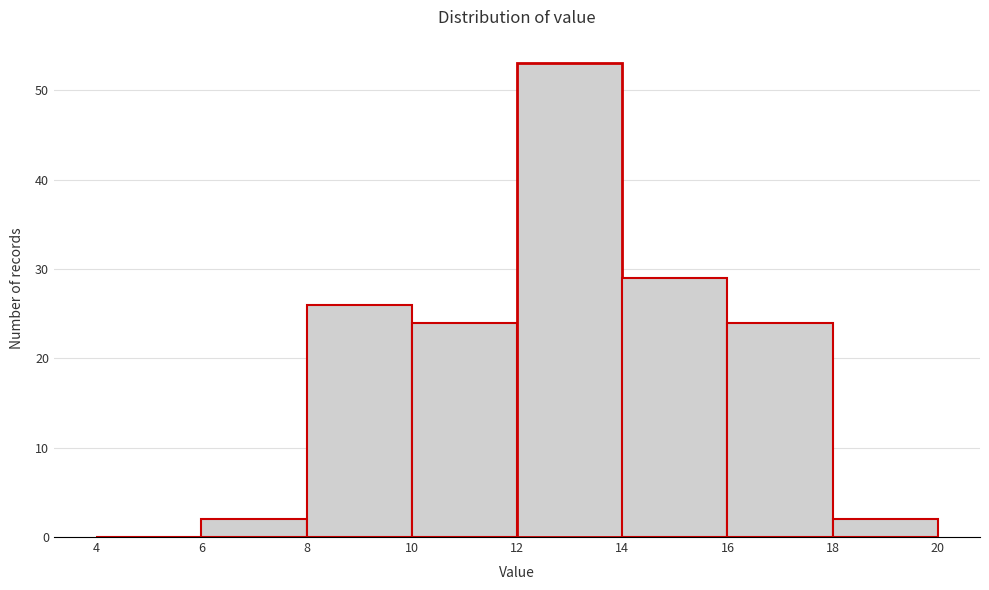

Reading left to right, list every bar in this chart as the range it spans on the x-axis followed by its height. The values are not printed on the chart, so give them approximately, as read against the axis.

4 to 6: 0
6 to 8: 2
8 to 10: 26
10 to 12: 24
12 to 14: 53
14 to 16: 29
16 to 18: 24
18 to 20: 2